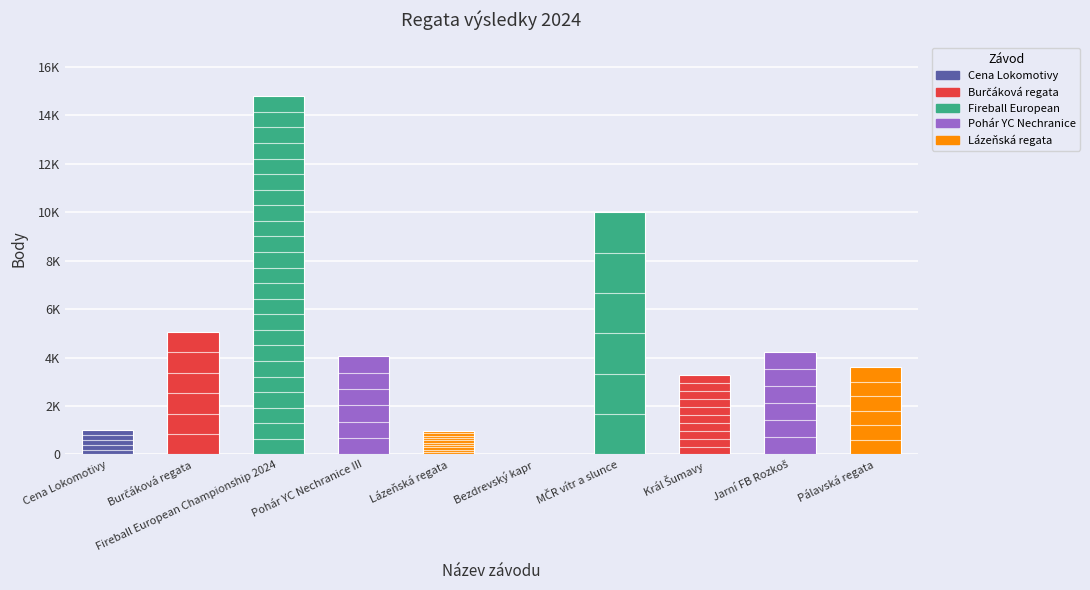

Does the chart contain stacked bars?

No